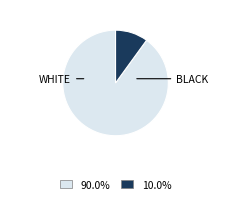

Is there any slice that represents more than half of the pie?

Yes